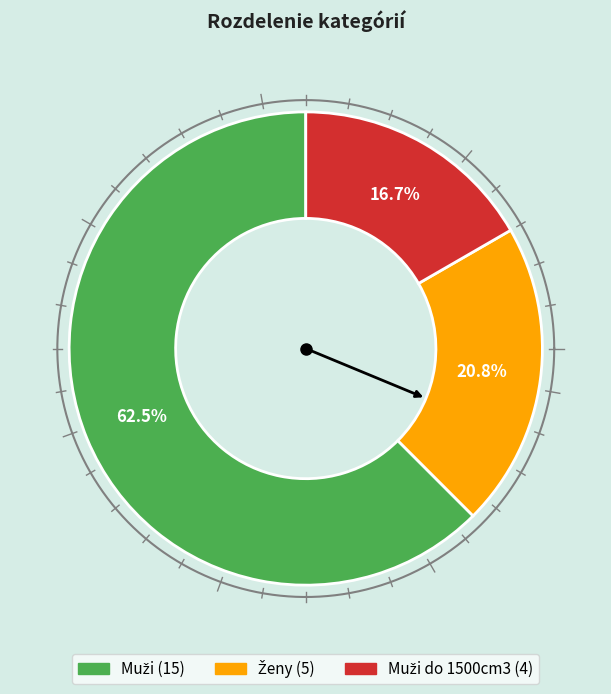

To the nearest percent, what is the difference between the Muži and Muži do 1500cm3 slice percentages?

46%